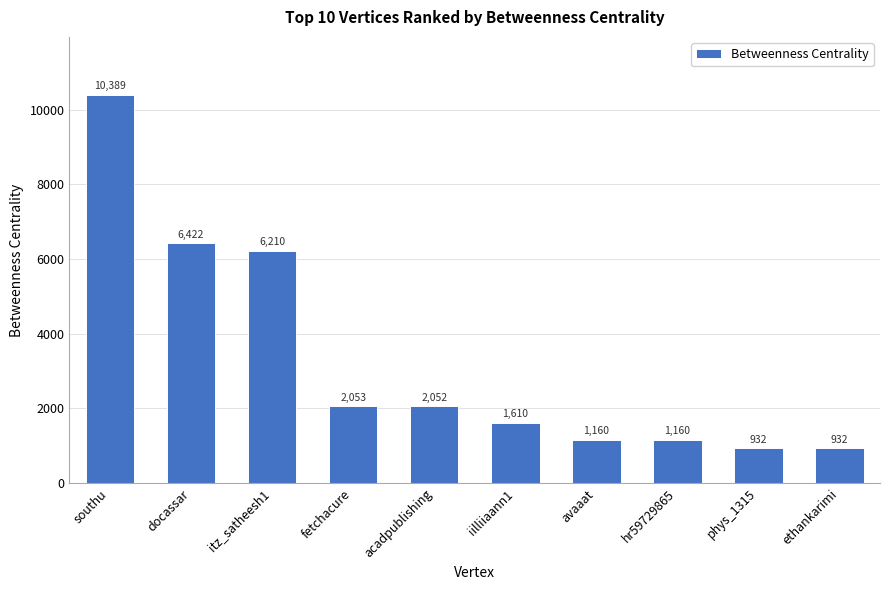

What is the value of the 10th bar from the left?

932.0